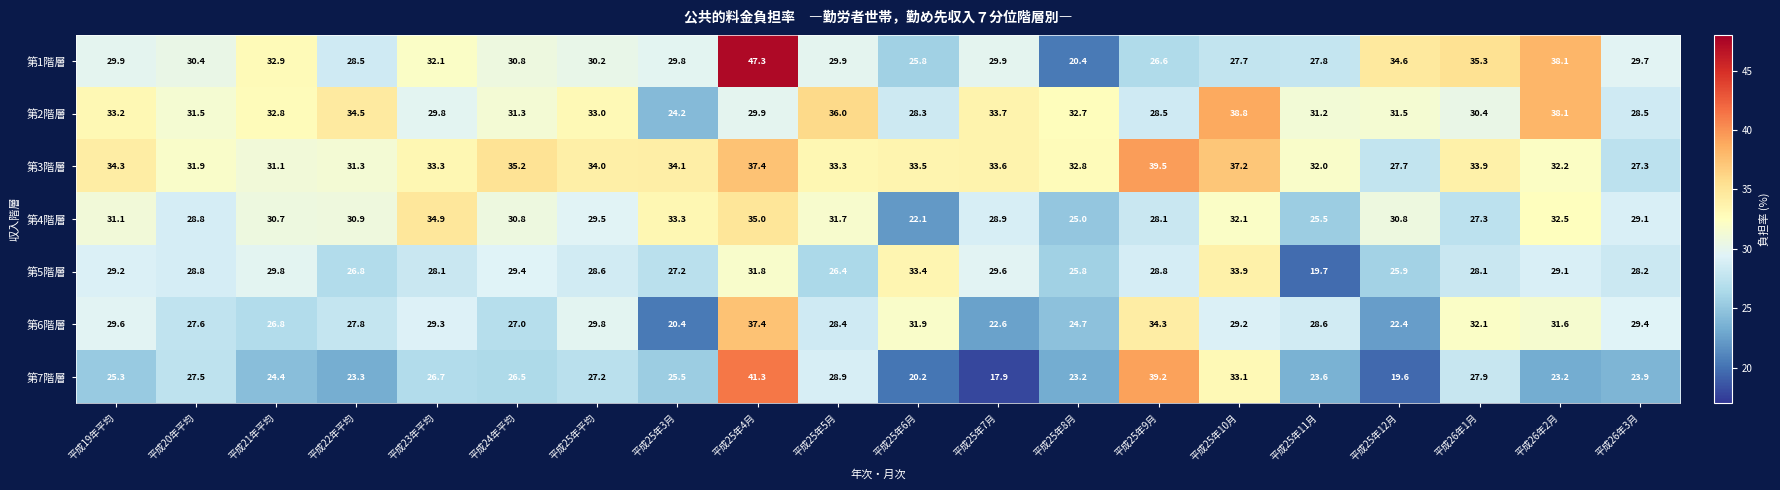

Which category has the lowest value in the 第6階層 series?

平成25年3月